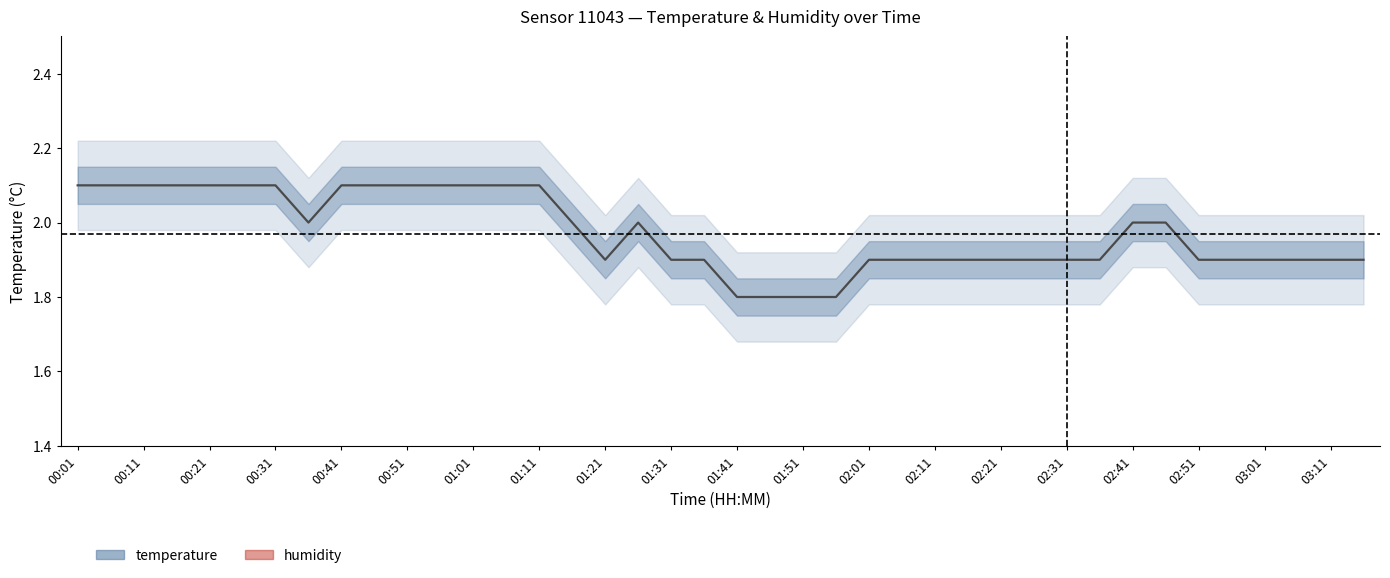

The temperature series shows 3.2 at 37. True or false?

False